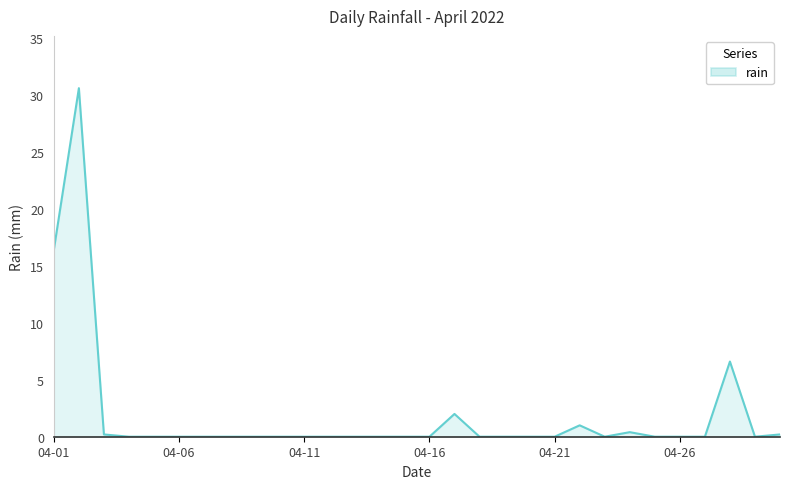

Count the number of categories in the chart.

30